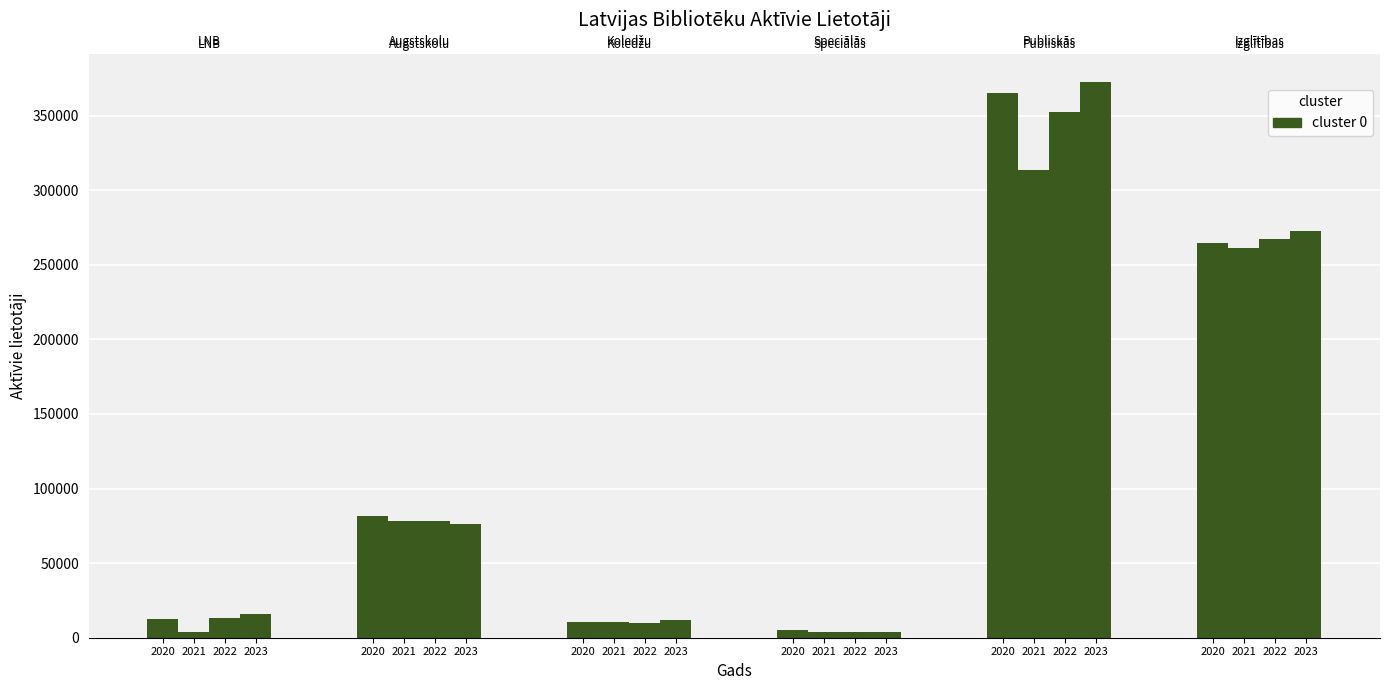

What is the difference between the highest and lowest values at Izglītības iestāžu bibliotēkas?

11510